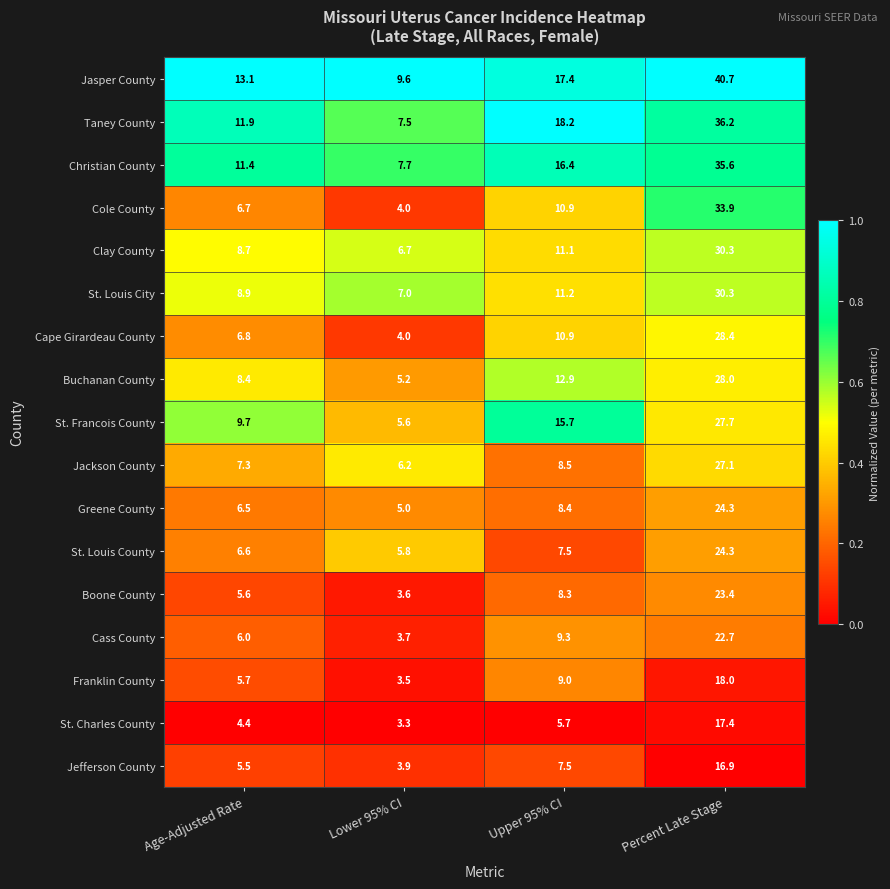

Where is Jefferson County nearest to the value 10?

Upper 95% CI